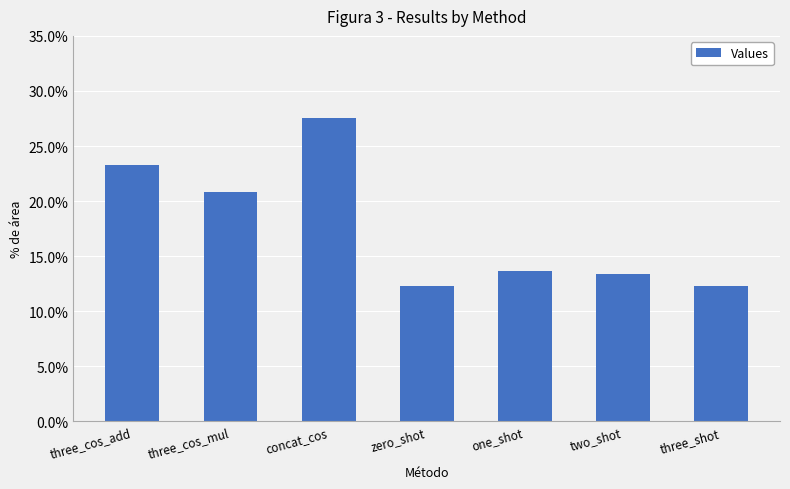

How many values are between 0 and 1?

7